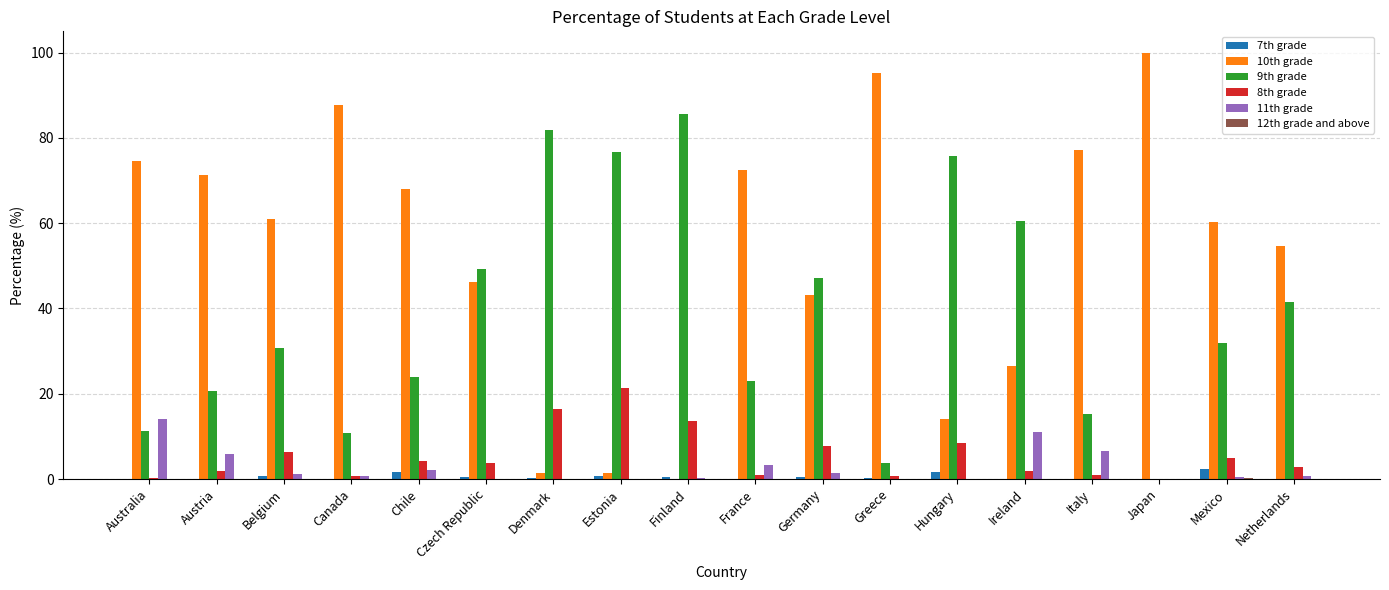

Which series has the largest total across all categories?

10th grade